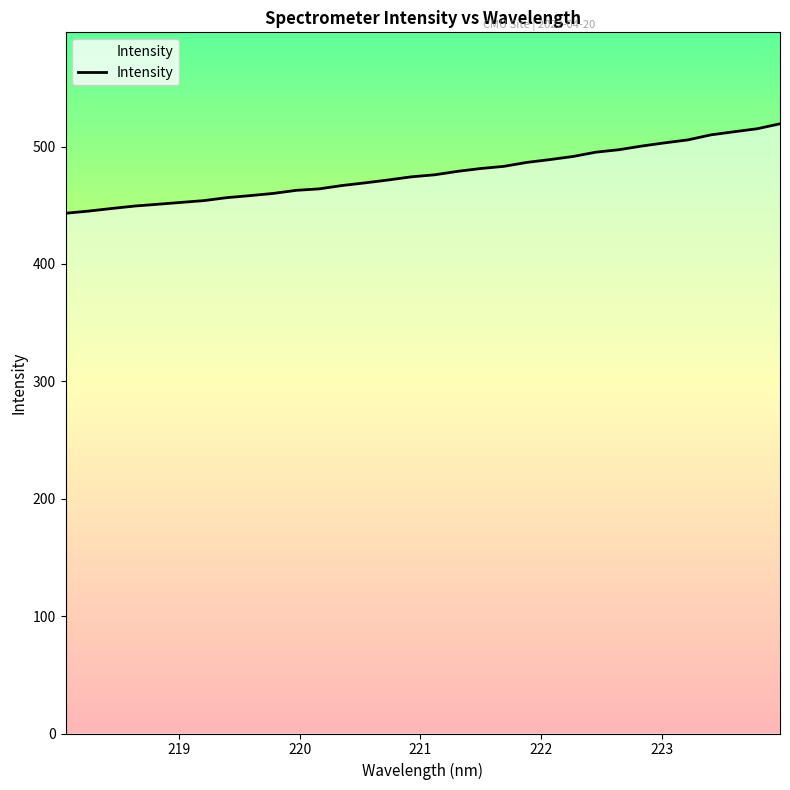

What is the smallest value displayed?

443.2